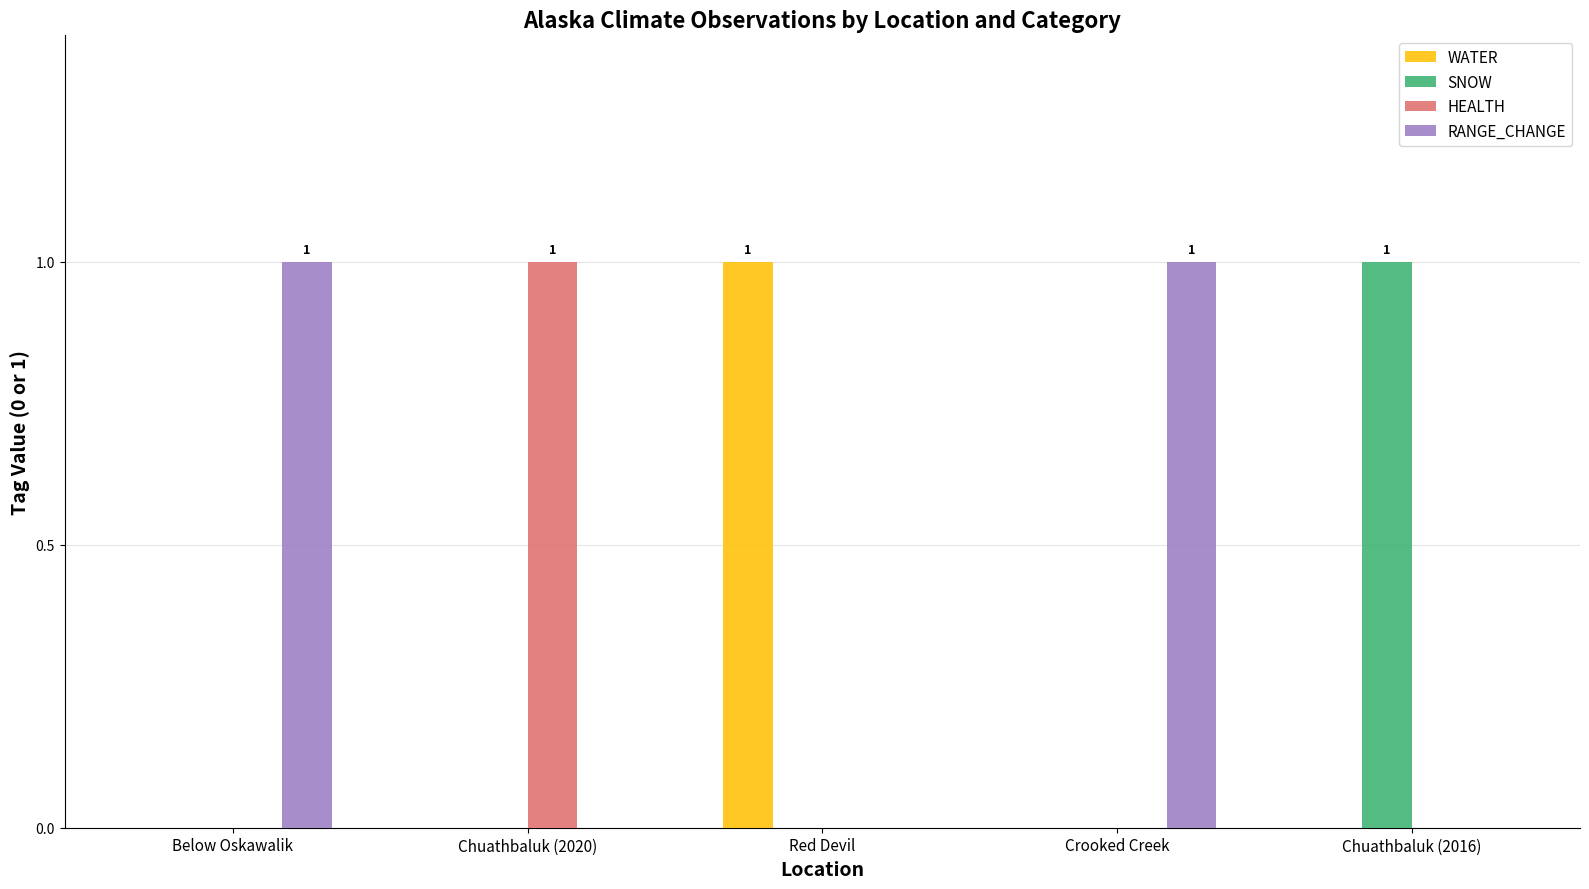

The WATER series shows 0 at Chuathbaluk (2020). True or false?

True